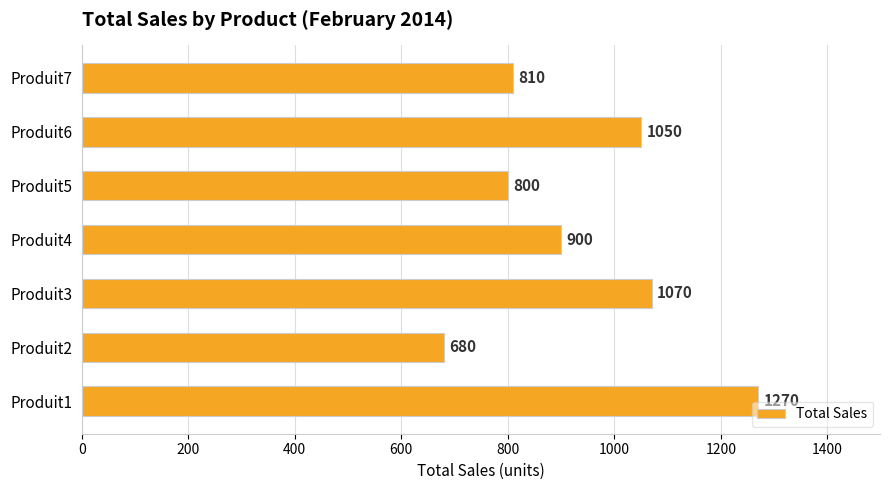

Does the chart contain stacked bars?

No